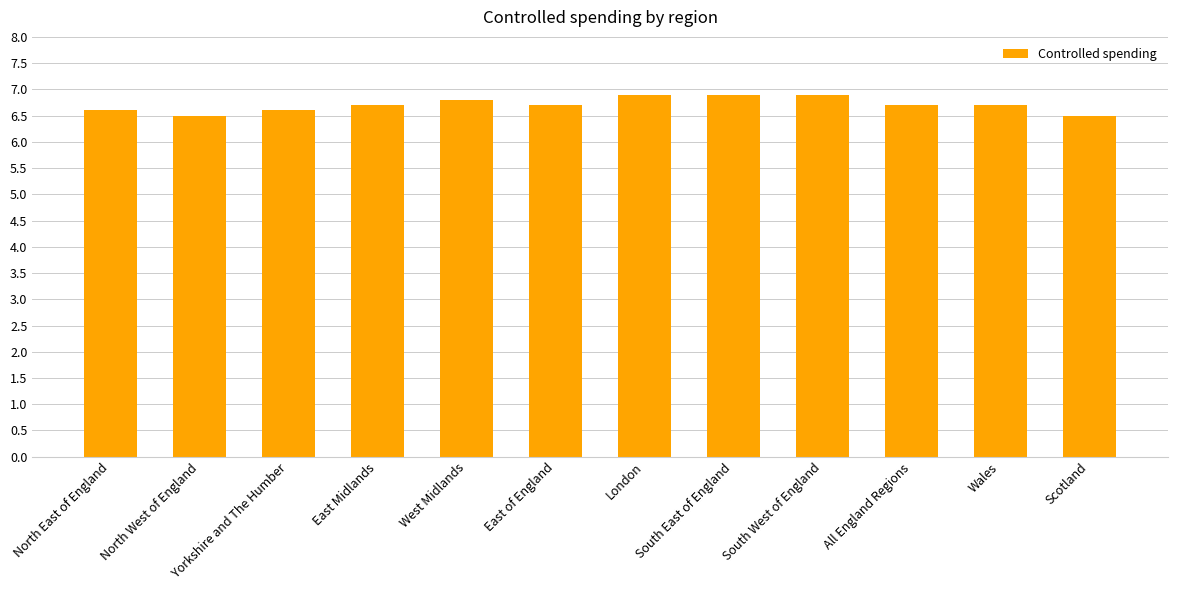

What is the value of the 1st bar from the left?

6.6